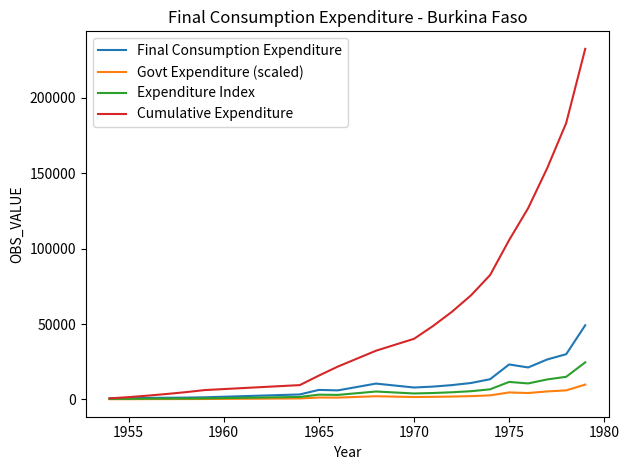

What is the maximum value shown in the chart?

232600